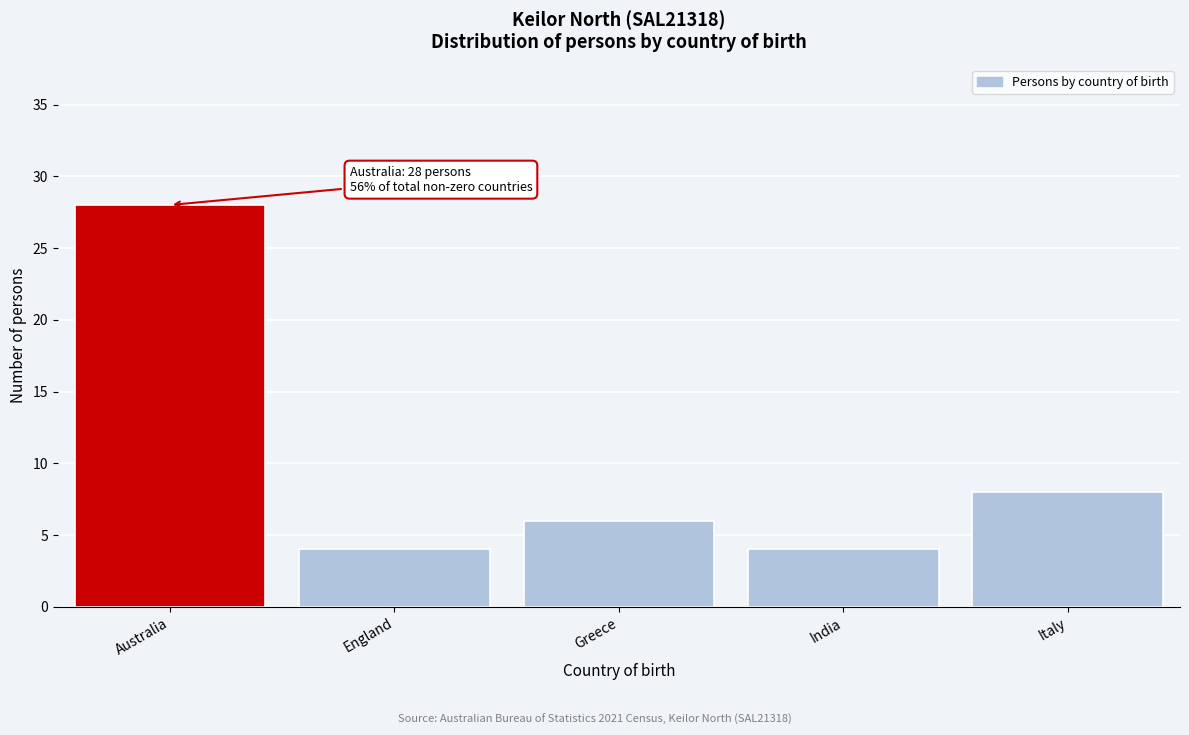

Reading left to right, extract all data points from this chart.

28	4	6	4	8